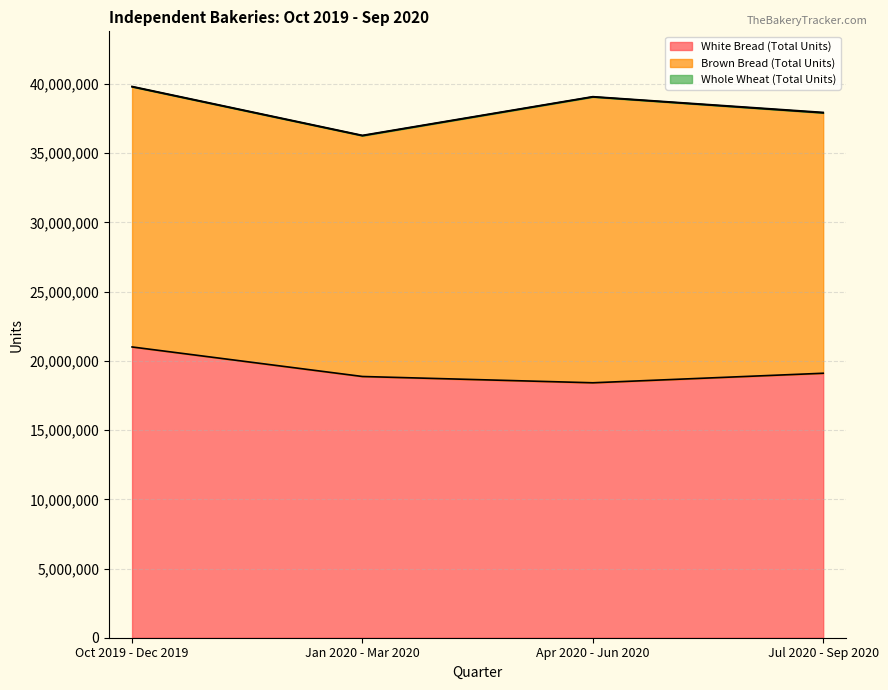

How many lines are shown in the chart?

3